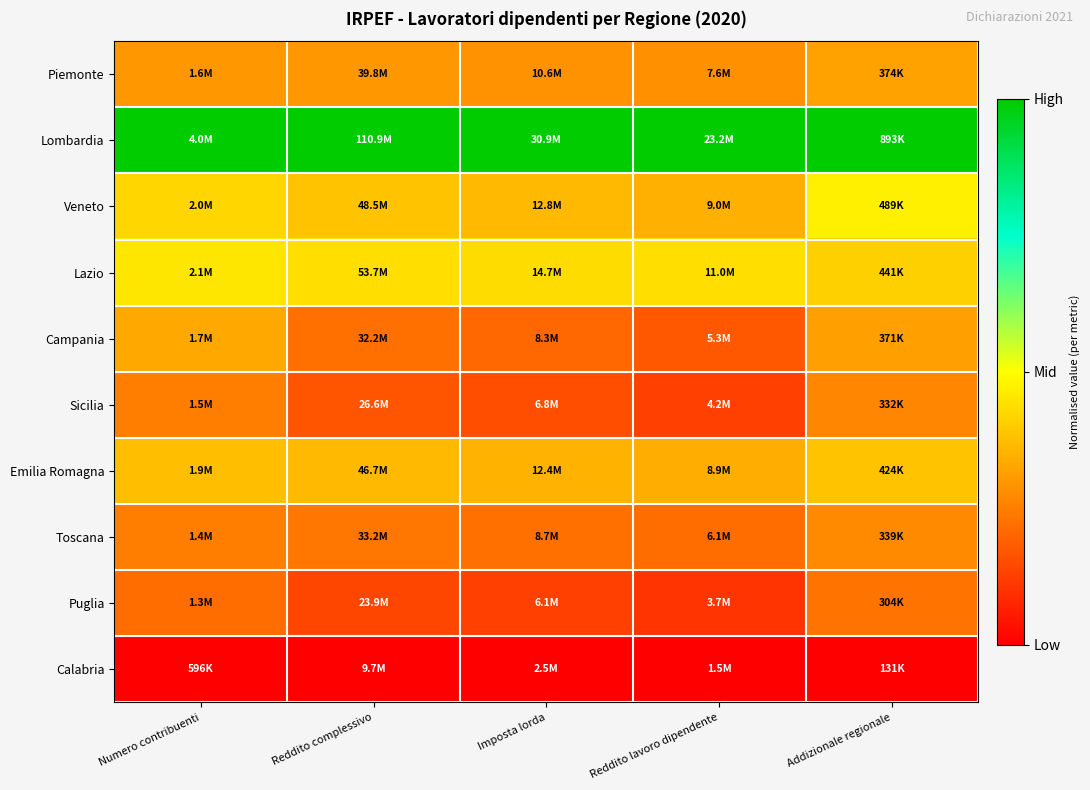

Reading left to right, what are all the values shown in this chart?

Piemonte: Numero contribuenti=0.3	Reddito complessivo=0.3	Imposta lorda=0.3	Reddito lavoro dipendente=0.3	Addizionale regionale=0.3
Lombardia: Numero contribuenti=1.0	Reddito complessivo=1.0	Imposta lorda=1.0	Reddito lavoro dipendente=1.0	Addizionale regionale=1.0
Veneto: Numero contribuenti=0.4	Reddito complessivo=0.4	Imposta lorda=0.4	Reddito lavoro dipendente=0.3	Addizionale regionale=0.5
Lazio: Numero contribuenti=0.4	Reddito complessivo=0.4	Imposta lorda=0.4	Reddito lavoro dipendente=0.4	Addizionale regionale=0.4
Campania: Numero contribuenti=0.3	Reddito complessivo=0.2	Imposta lorda=0.2	Reddito lavoro dipendente=0.2	Addizionale regionale=0.3
Sicilia: Numero contribuenti=0.2	Reddito complessivo=0.2	Imposta lorda=0.2	Reddito lavoro dipendente=0.1	Addizionale regionale=0.3
Emilia Romagna: Numero contribuenti=0.4	Reddito complessivo=0.4	Imposta lorda=0.4	Reddito lavoro dipendente=0.3	Addizionale regionale=0.4
Toscana: Numero contribuenti=0.2	Reddito complessivo=0.2	Imposta lorda=0.2	Reddito lavoro dipendente=0.2	Addizionale regionale=0.3
Puglia: Numero contribuenti=0.2	Reddito complessivo=0.1	Imposta lorda=0.1	Reddito lavoro dipendente=0.1	Addizionale regionale=0.2
Calabria: Numero contribuenti=0.0	Reddito complessivo=0.0	Imposta lorda=0.0	Reddito lavoro dipendente=0.0	Addizionale regionale=0.0